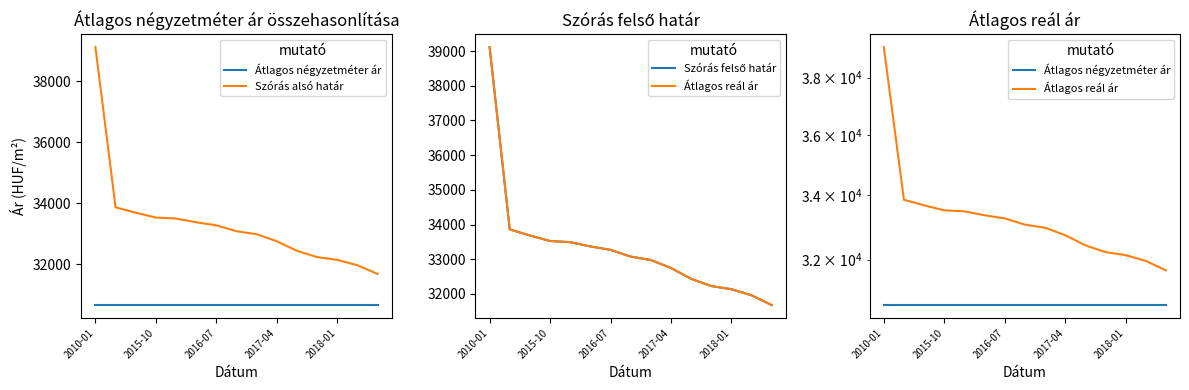

Which series has the largest total across all categories?

Szórás alsó határ